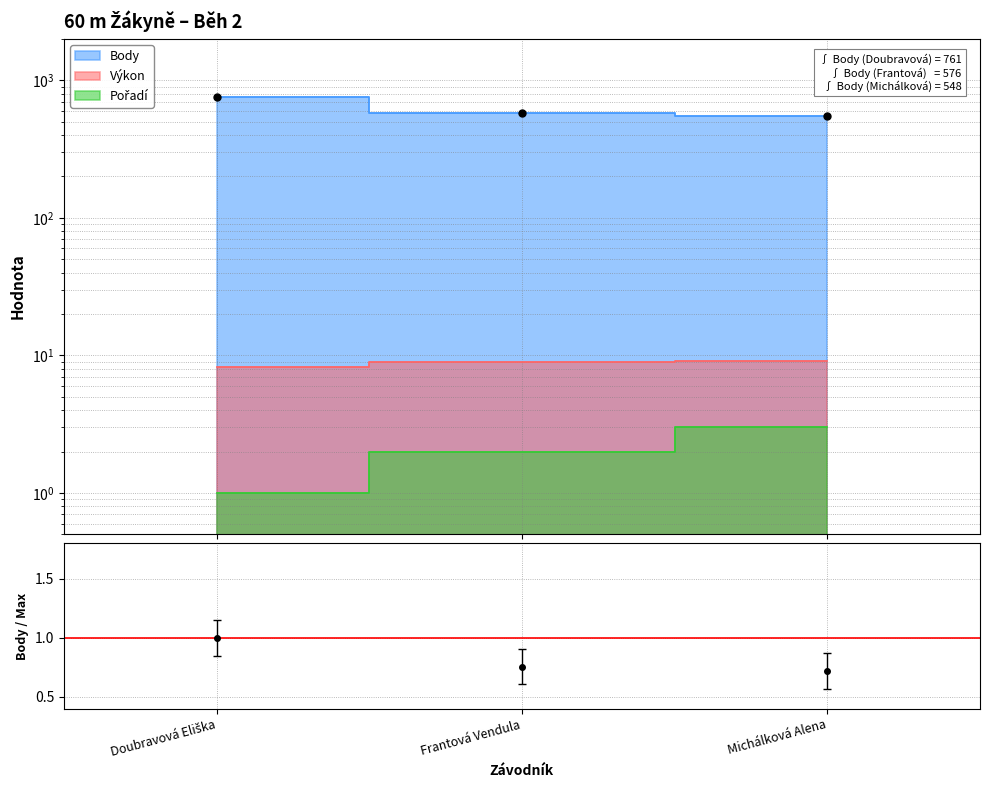

What are all the series names shown in the legend?

Pořadí, Výkon, Body